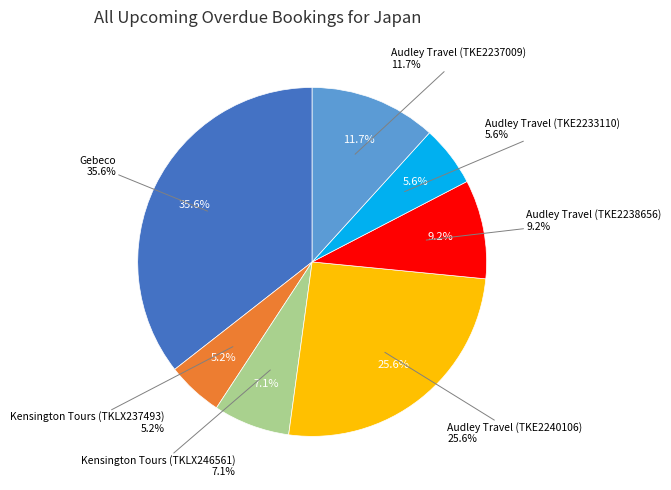

To the nearest percent, what is the average slice percentage?

14%